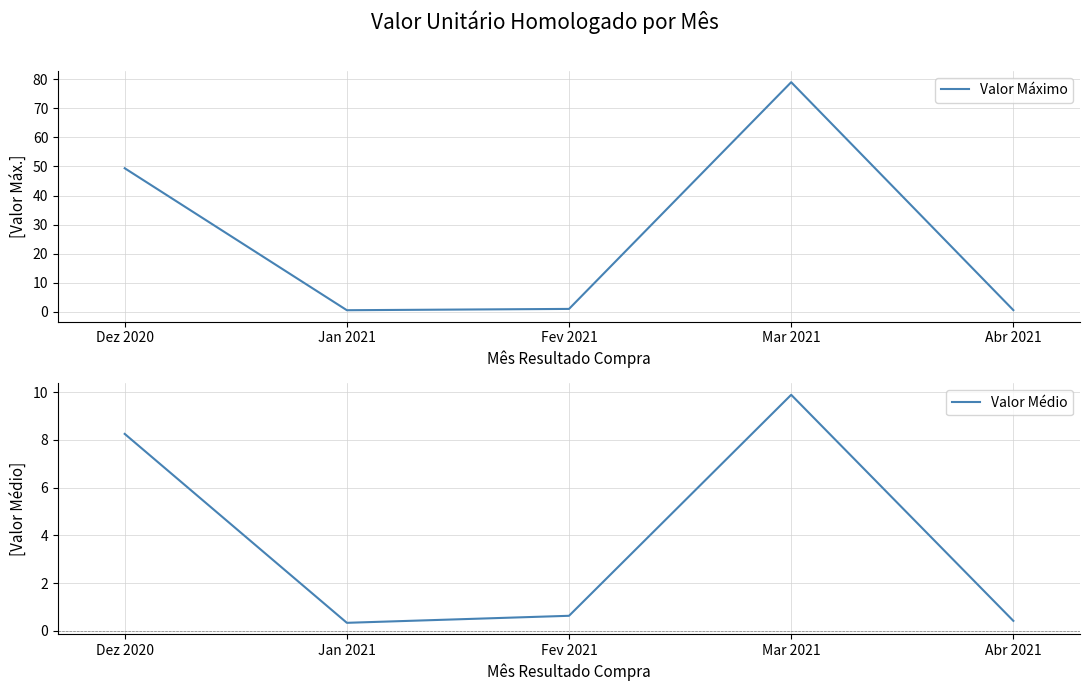

True or false: Valor Máximo and Valor Médio intersect in this chart.

False